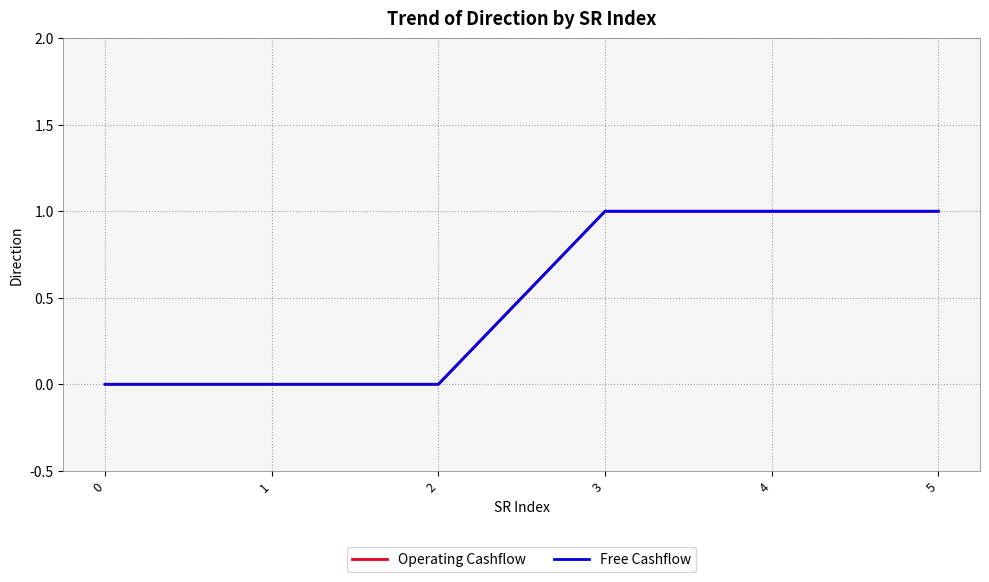

The value of Free Cashflow at 2 is 0. True or false?

True